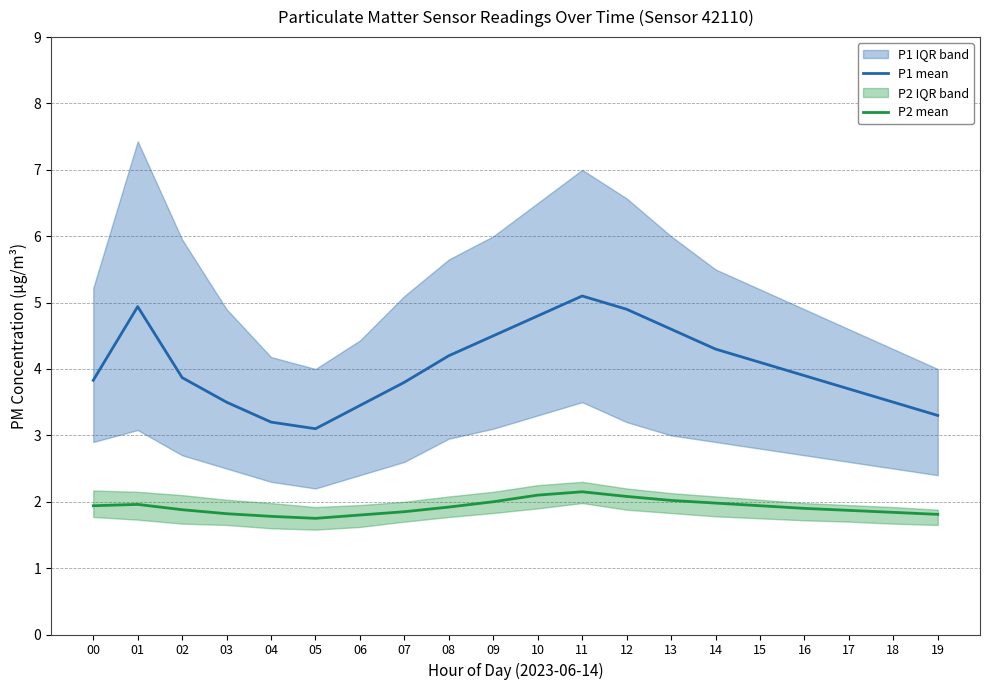

How many lines are shown in the chart?

2